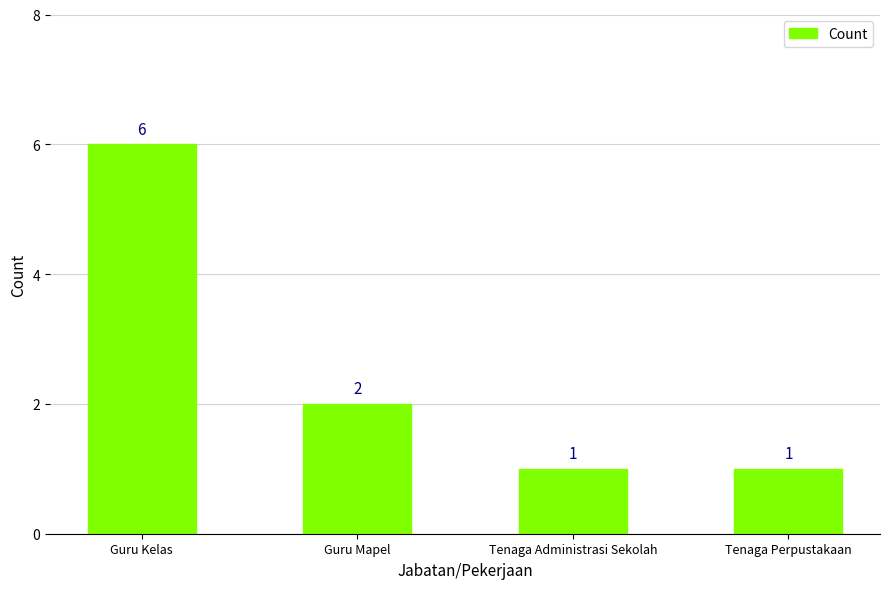

How many values are below 2?

2